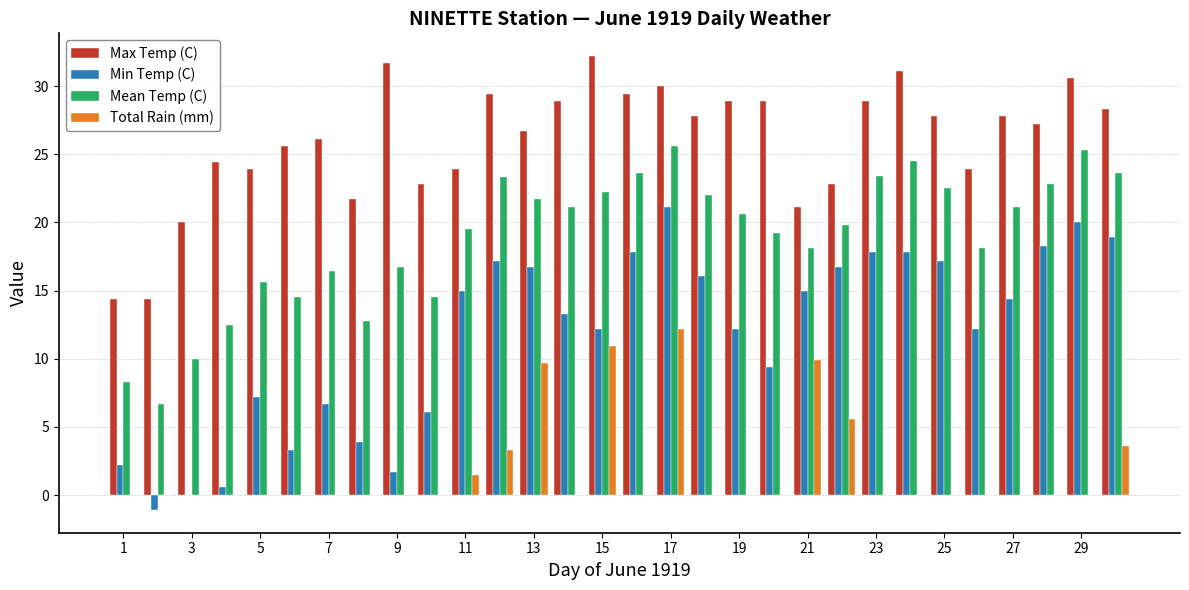

How many distinct data groups are displayed?

4